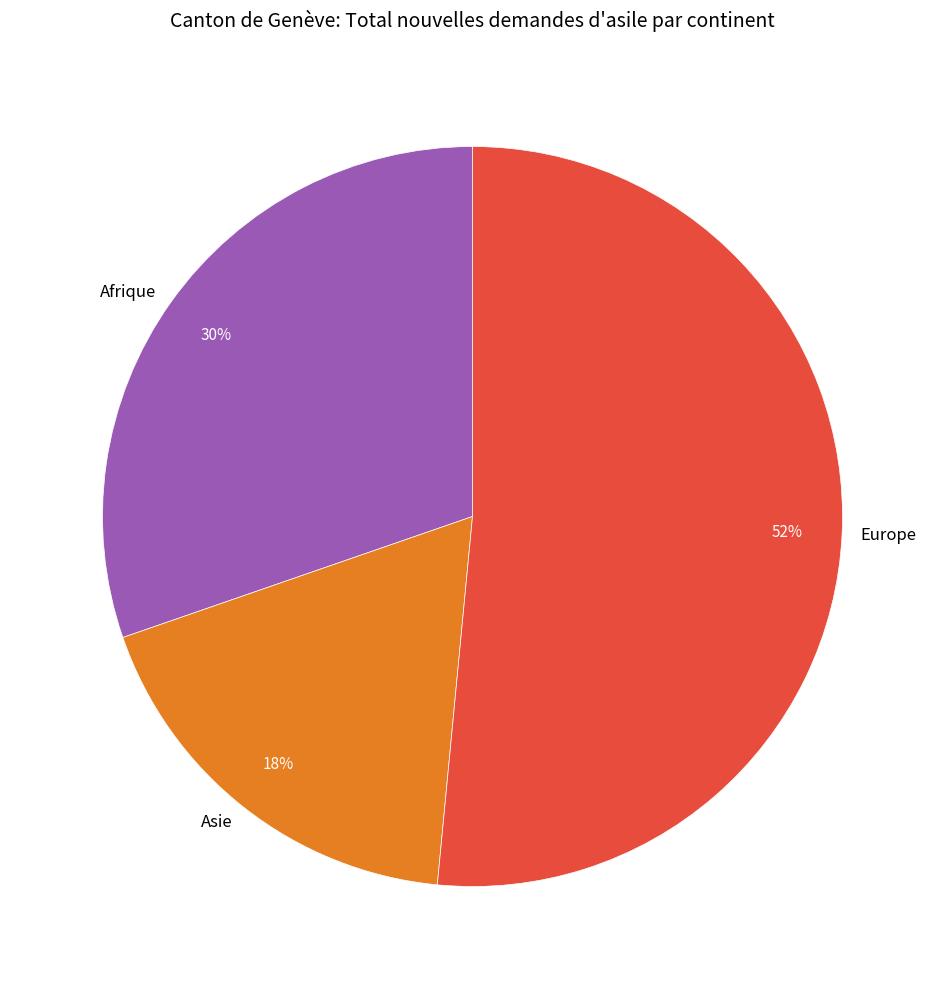

To the nearest percent, what is the average slice percentage?

33%